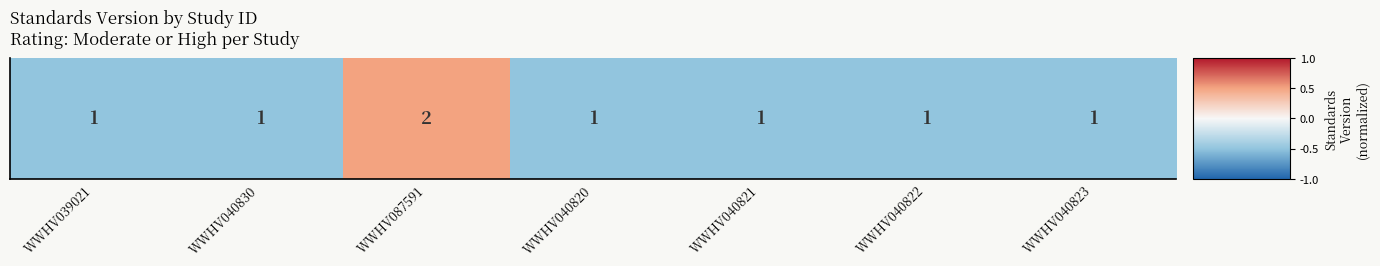

How many values are between 0 and 1?

1